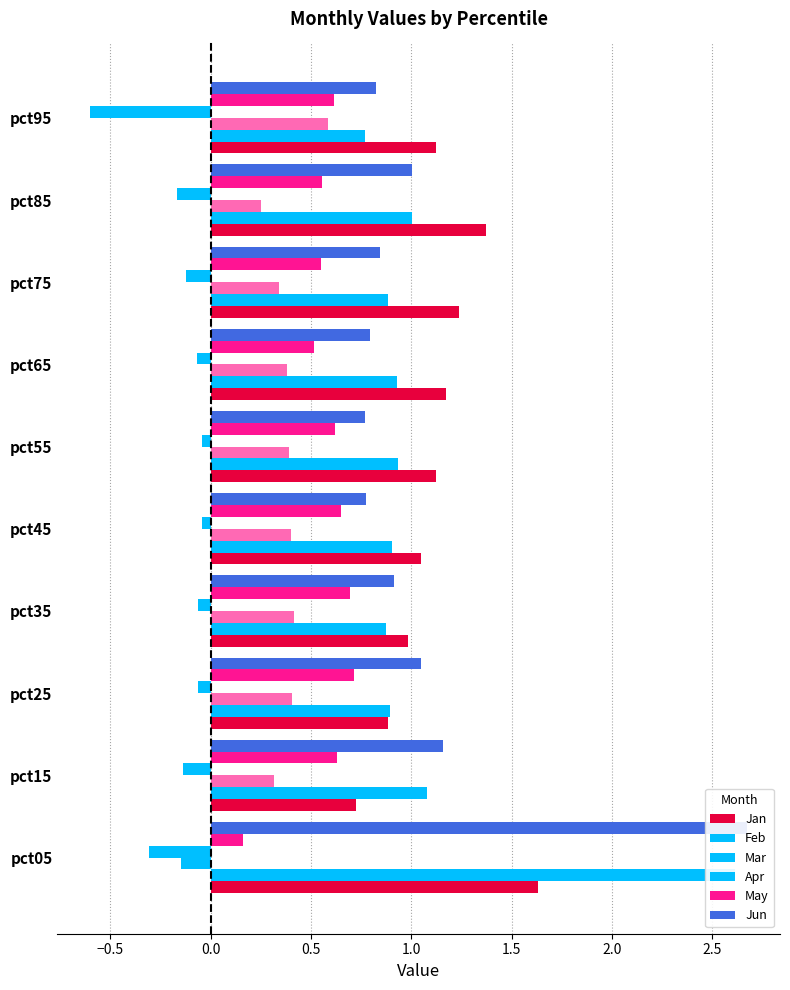

Which series has the largest range (max minus min)?

Jun